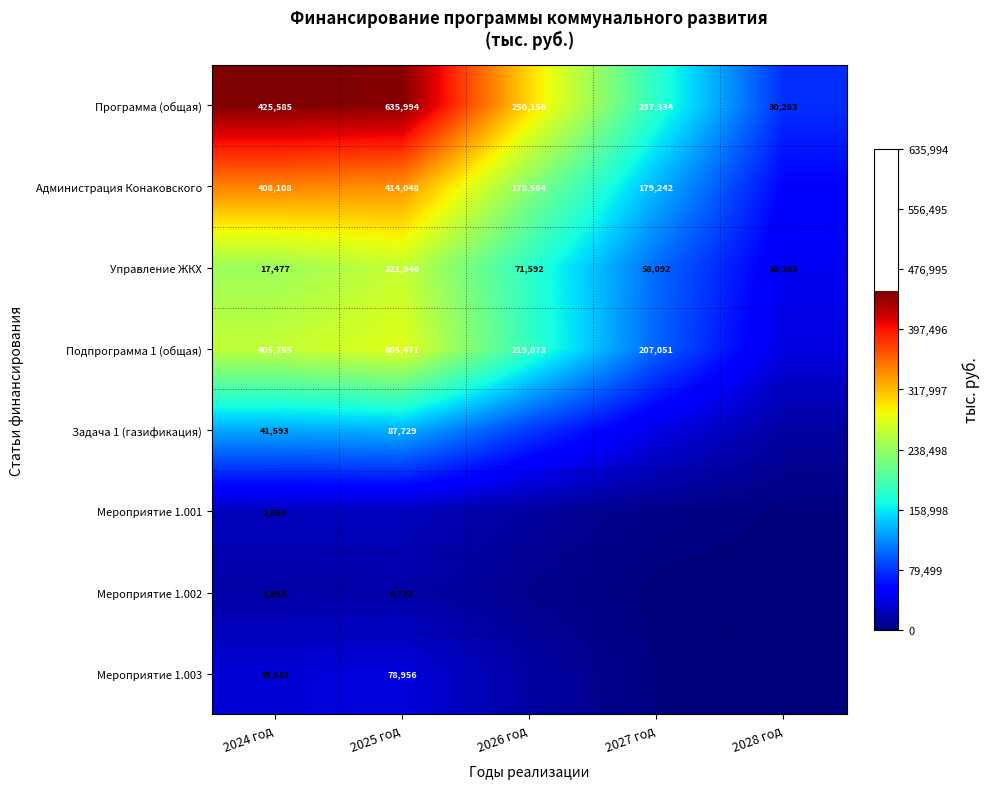

What value does the Мероприятие 1.001 series have at 2027 год?

4211.0